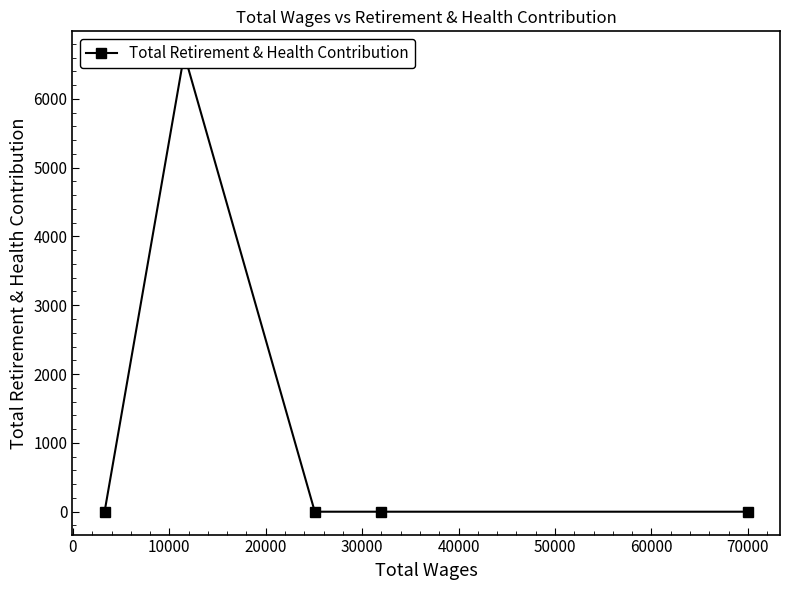

What is the difference between the maximum and minimum values?

6648